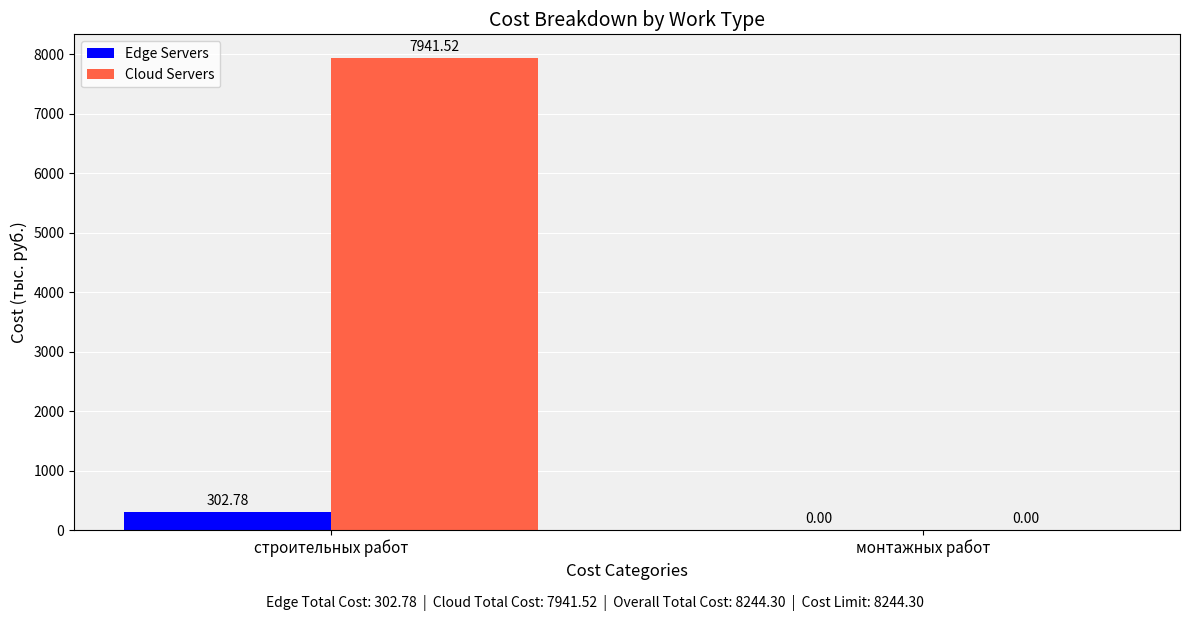

How many values in the Edge Servers series exceed 302?

1